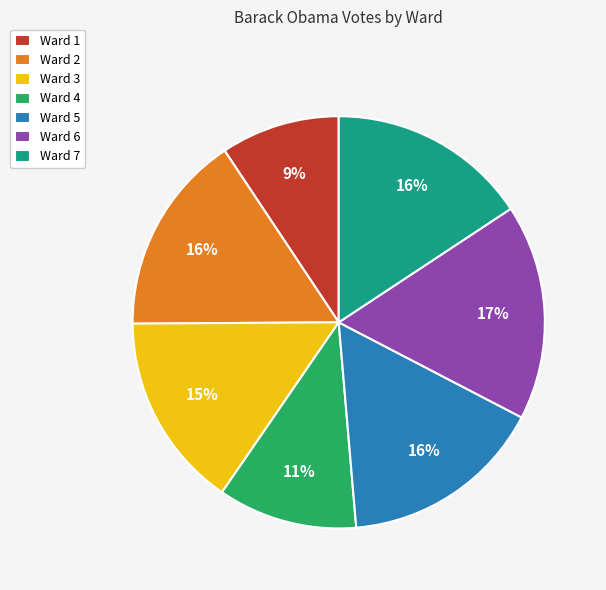

Does Ward 6 represent more than half of the total?

No